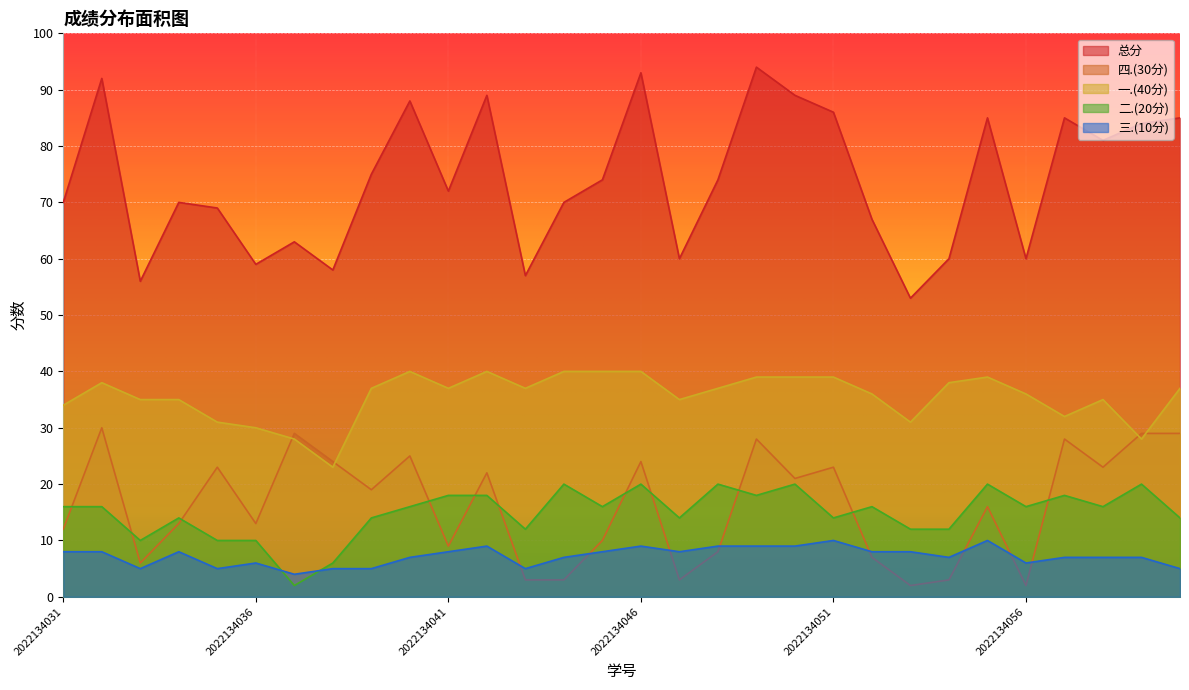

What is the value of the 三.(10分) point at the 10th from the left?

7